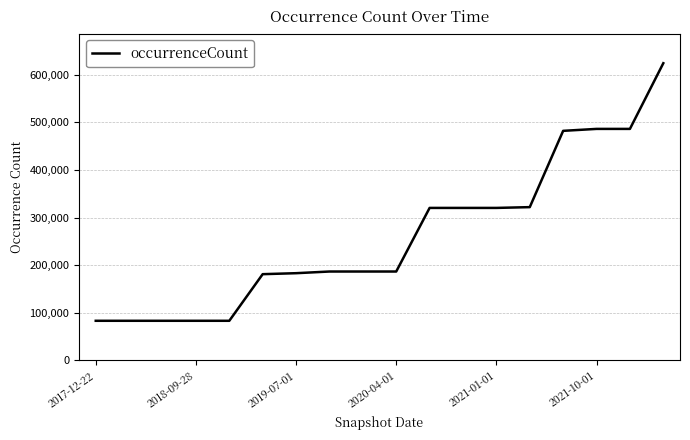

What is the maximum value shown in the chart?

624046